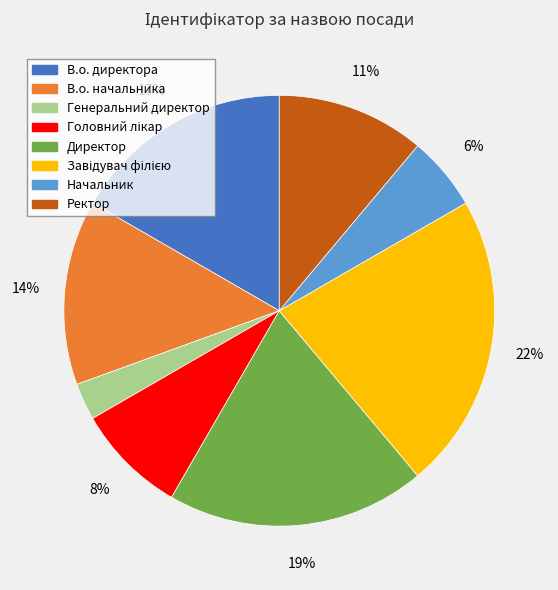

The Ректор slice represents 11% of the pie. True or false?

True